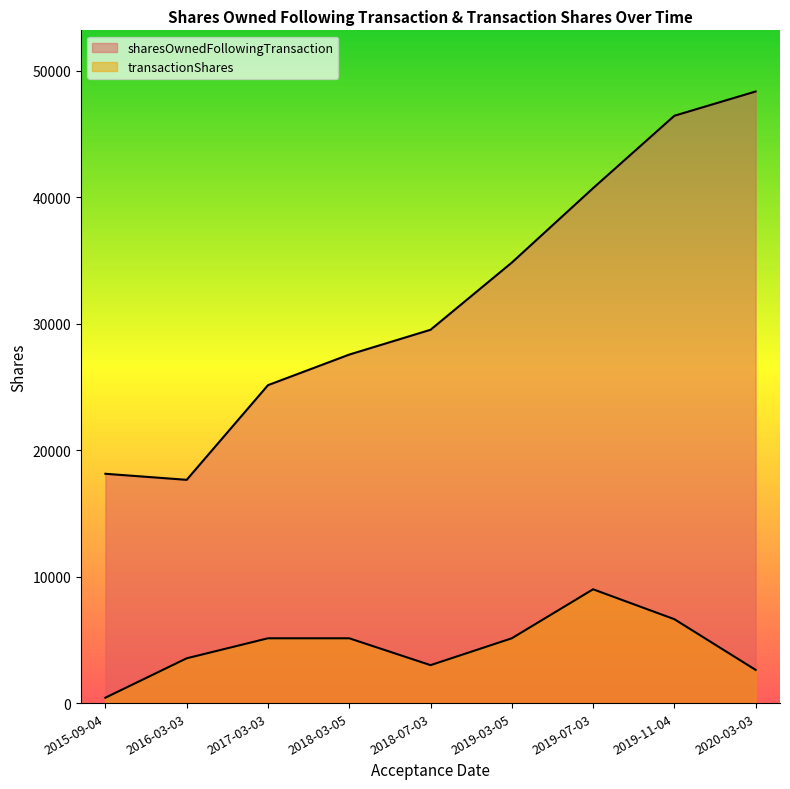

The sharesOwnedFollowingTransaction series shows 24776 at 2019-11-04. True or false?

False